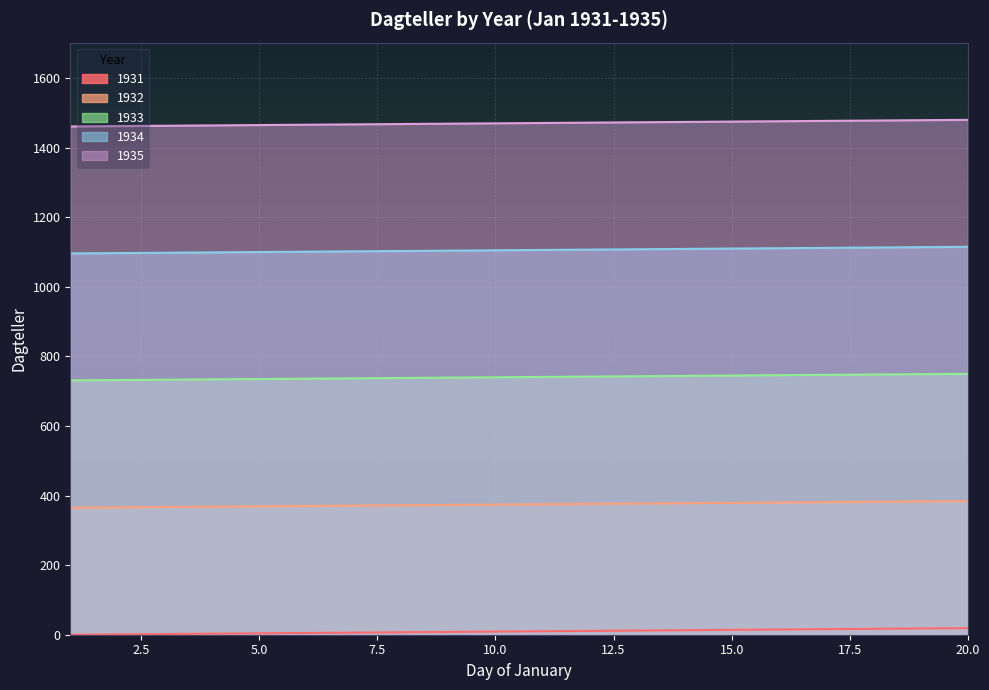

What is the sum of all 1932 values?

7490